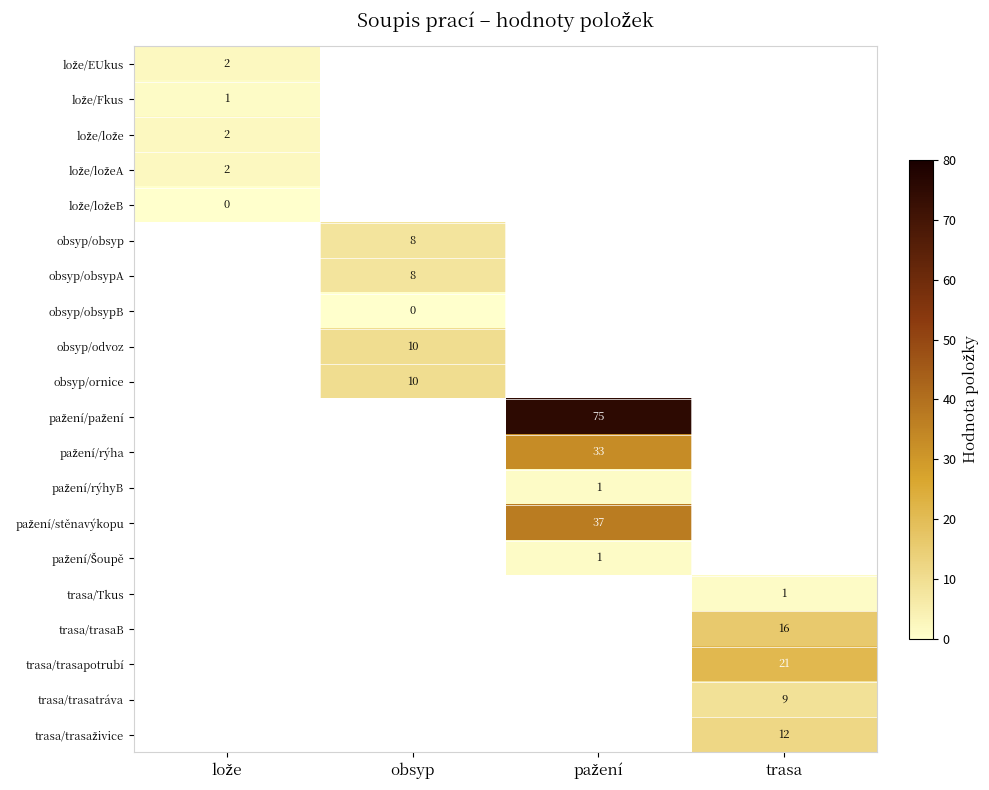

True or false: obsyp/odvoz has a value of 16 at obsyp.

False